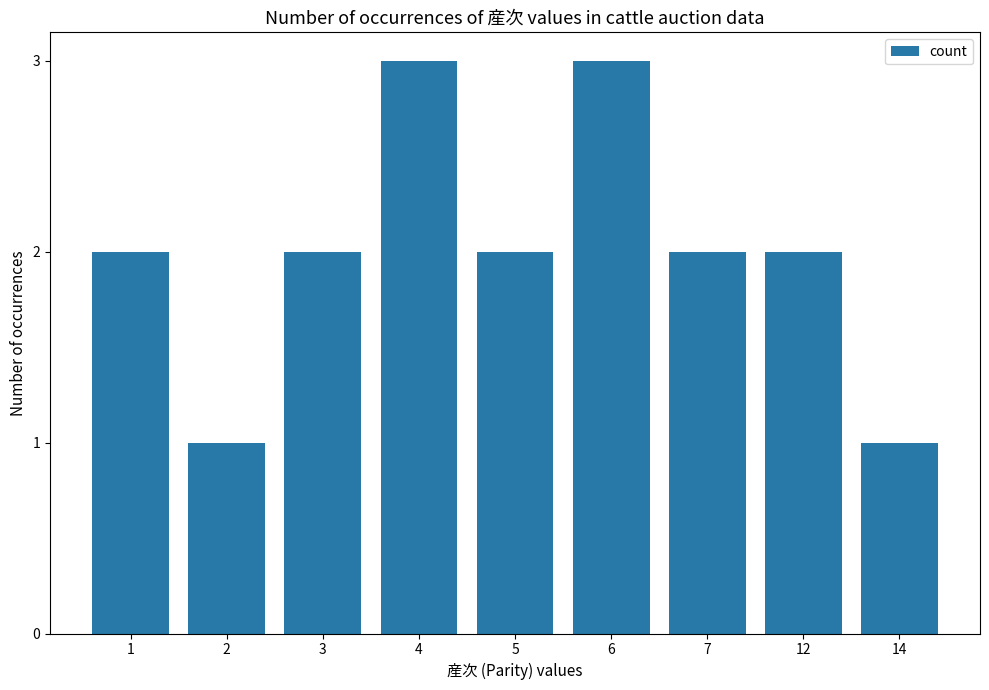

What is the change in value from 2 to 4?

+2